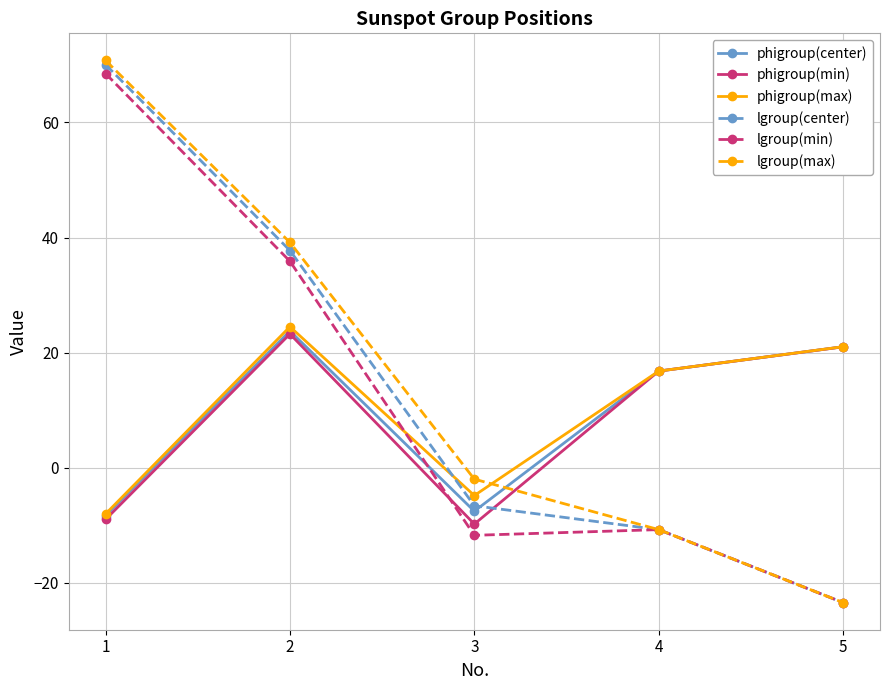

How many negative values does the lgroup(center) series have?

3